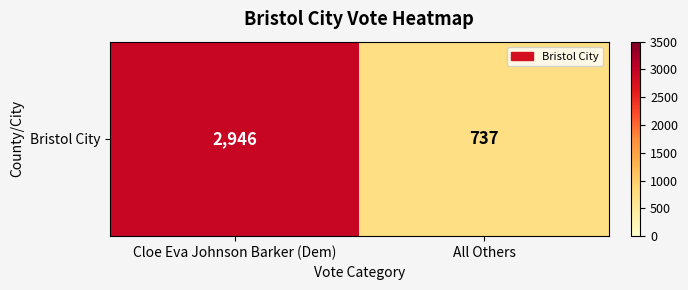

The value at Cloe Eva Johnson Barker (Dem) is 1344. True or false?

False